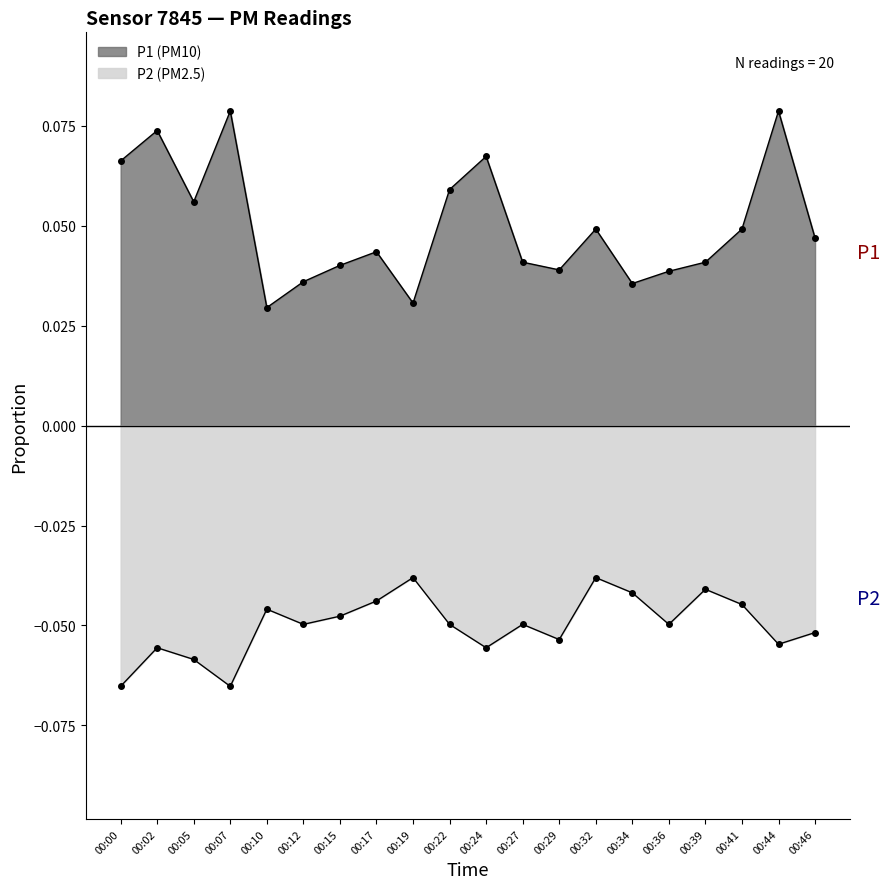

At which category is the sum across all series the highest?

00:44